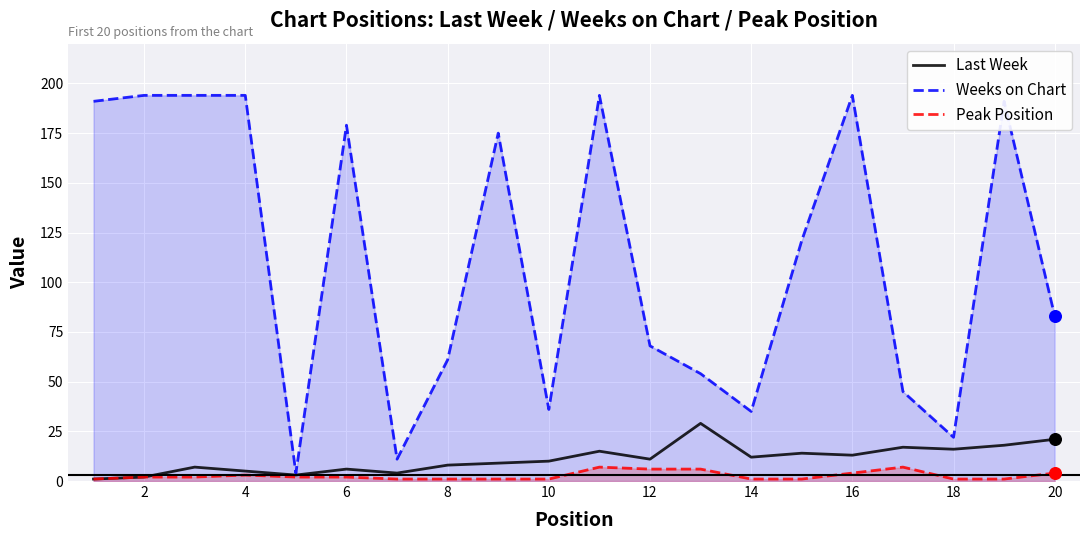

Is the value of Last Week at 10 greater than the value of Peak Position at 20?

Yes